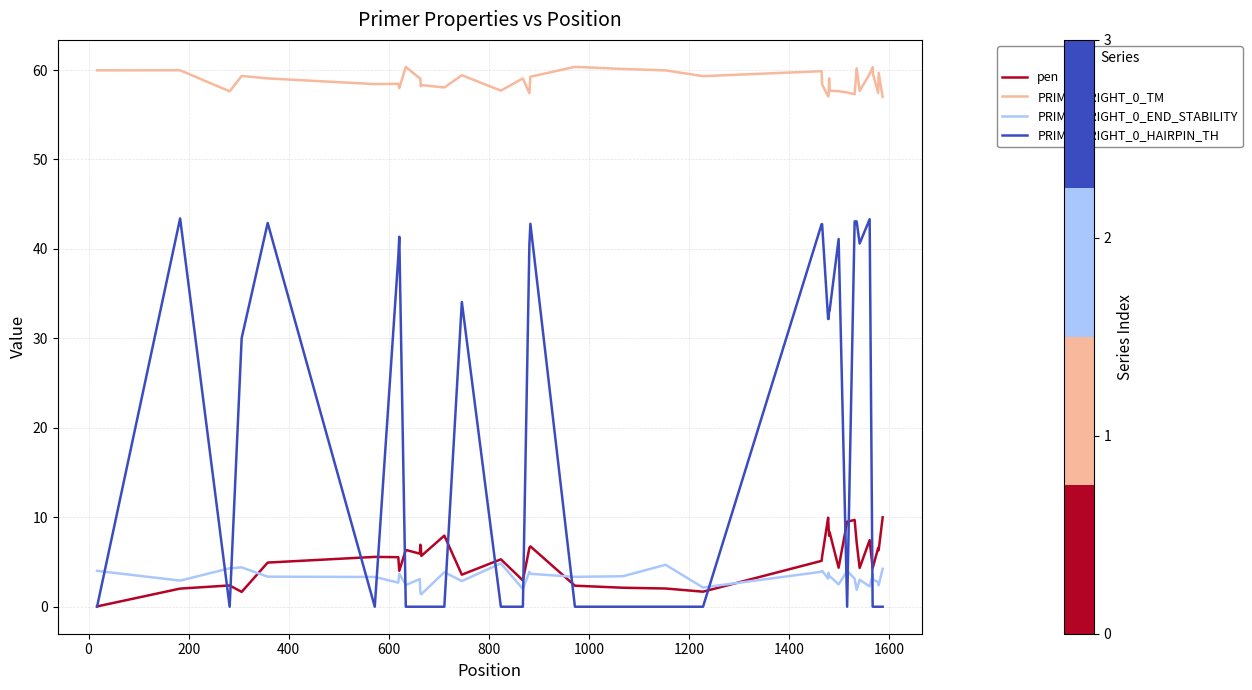

What is the minimum value for PRIMER_RIGHT_0_TM?

57.0